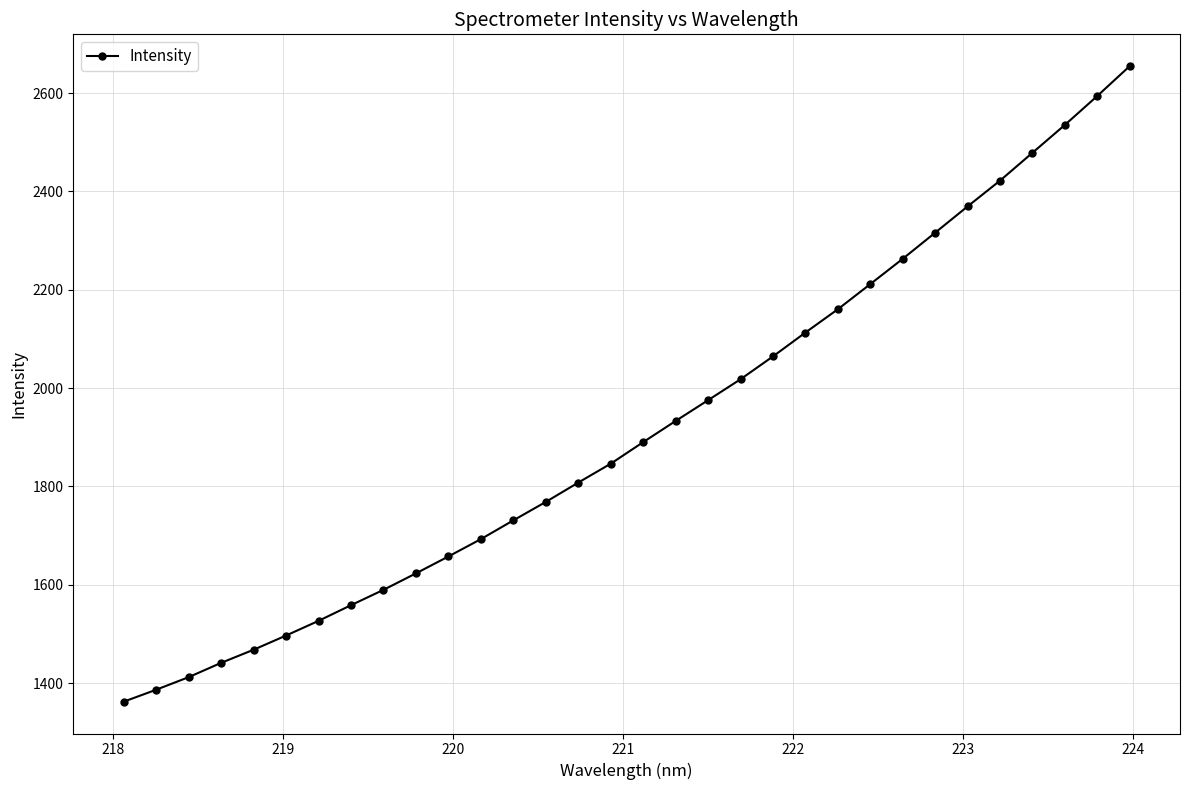

What is the value of the 19th point from the left?

1975.4